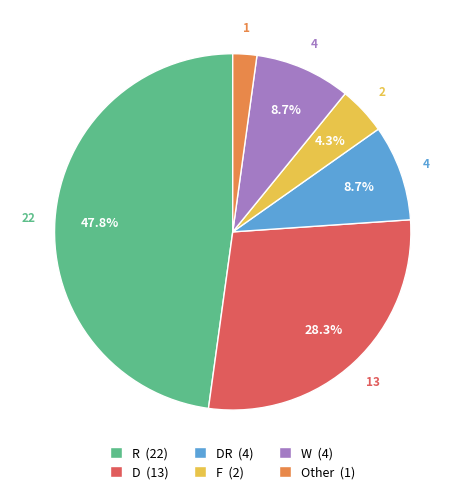

Which category has the smallest portion of the pie?

Other (1)